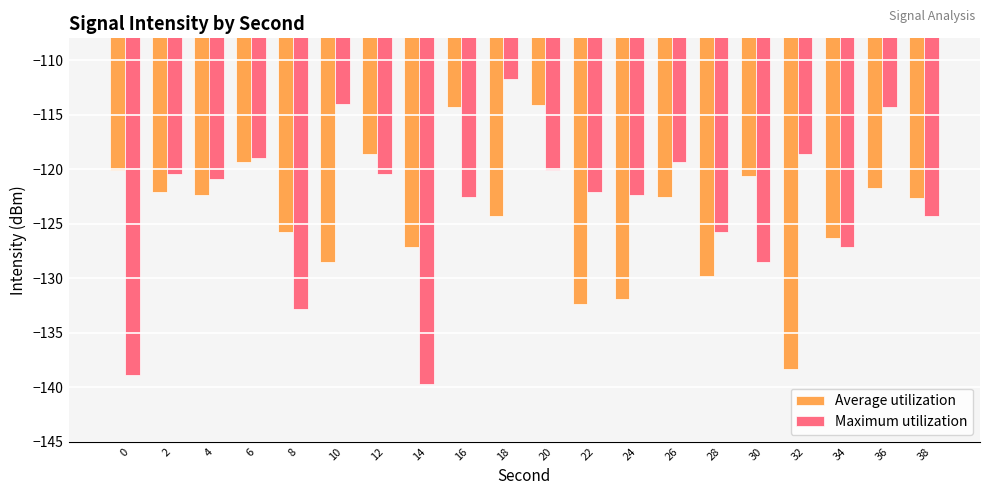

Which label corresponds to the largest value in the chart?

18